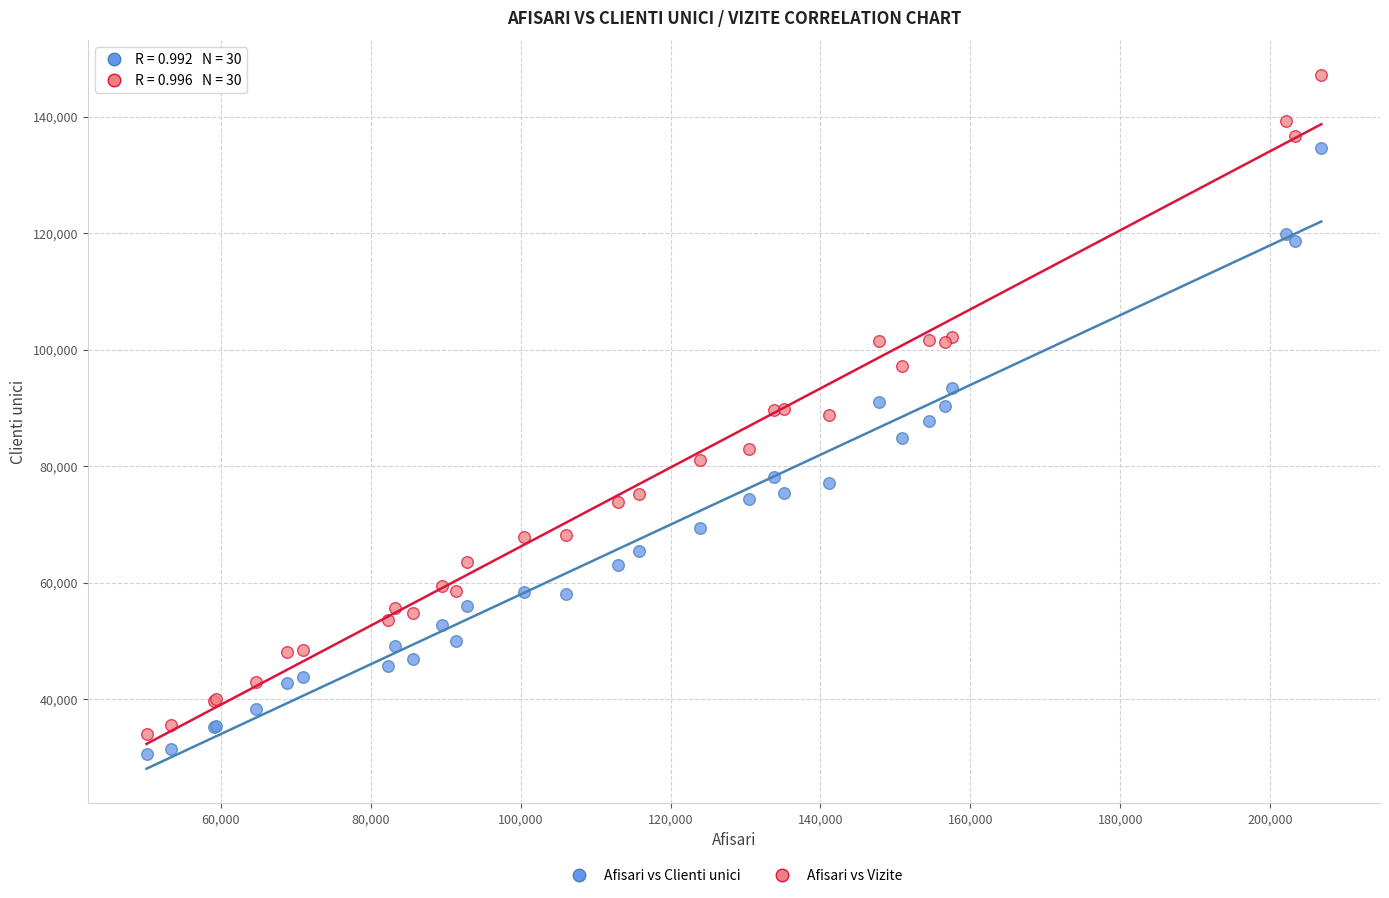

Which series has the widest spread of Y values?

Afisari vs Vizite